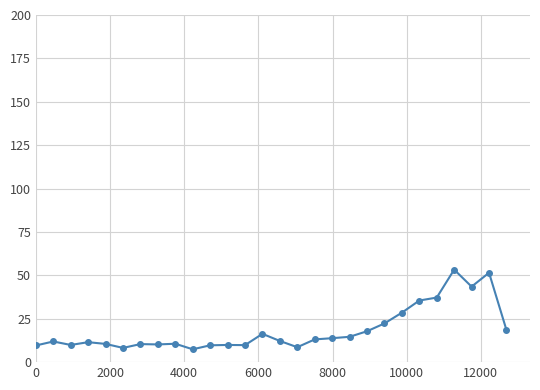

Count the number of categories in the chart.

28